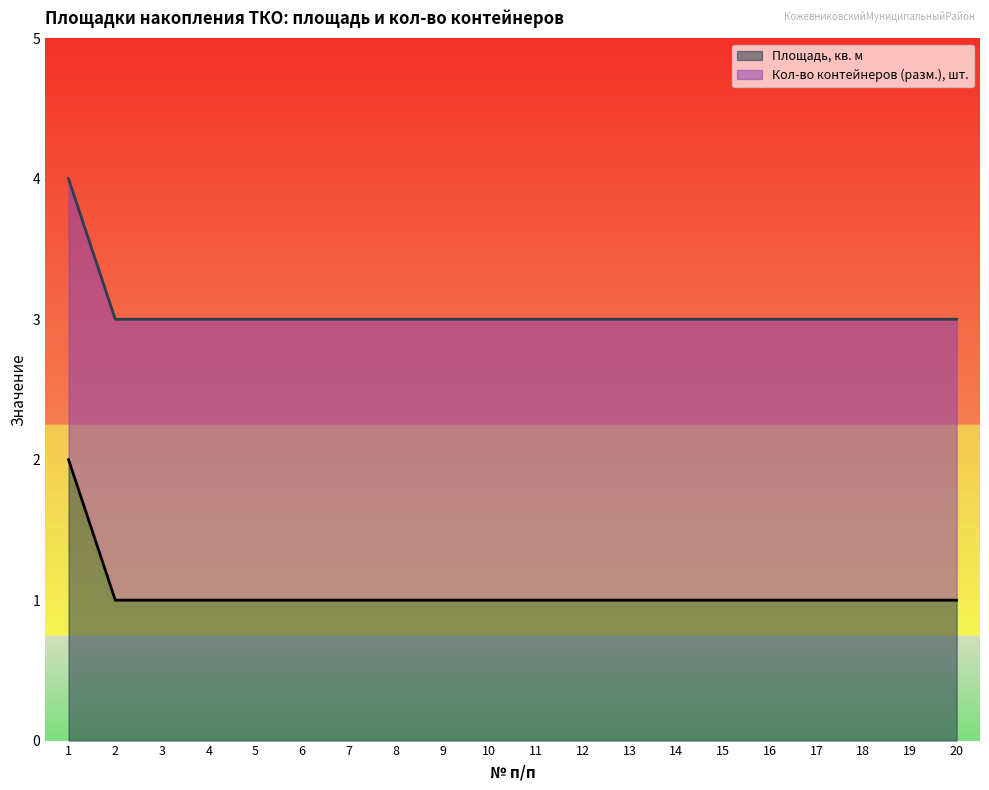

Which has a higher value, 17 or 8?

17